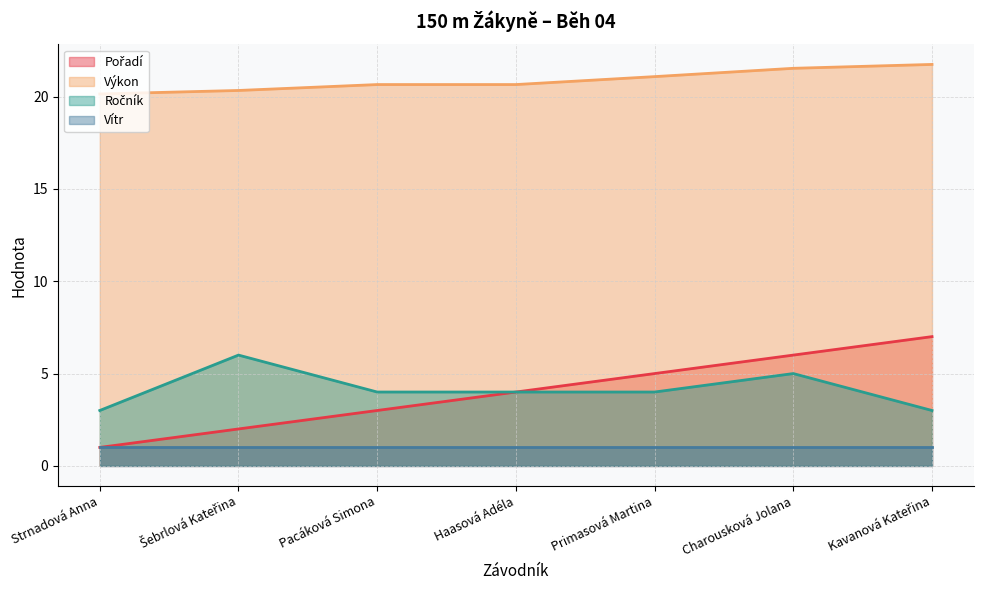

Is it true that Výkon equals 20.3 at Šebrlová Kateřina?

True